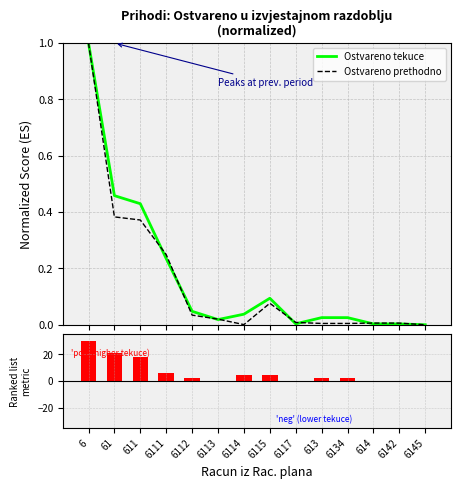

Where is Ranked list metric nearest to the value 14?

611